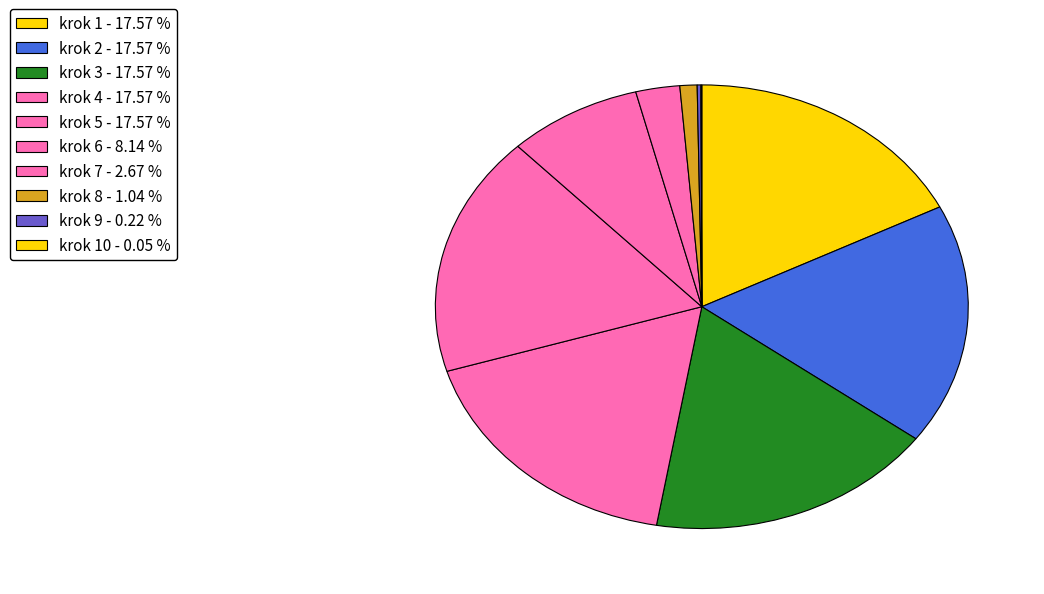

Is there any slice that represents more than half of the pie?

No